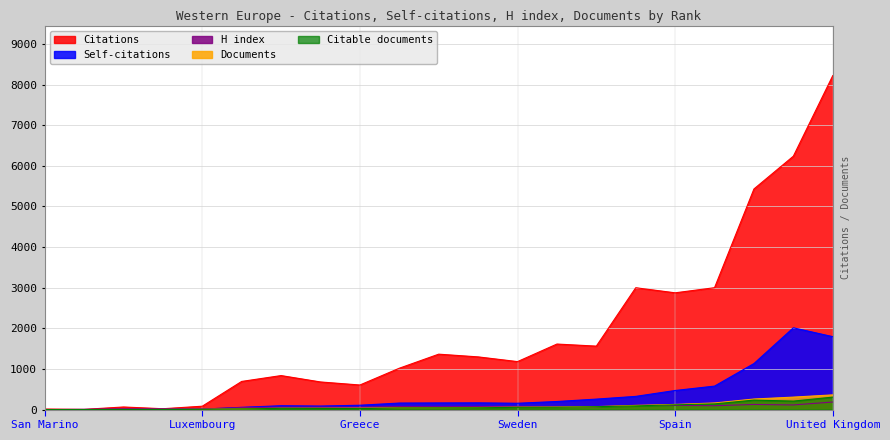

Which series has the widest spread of values?

Citations